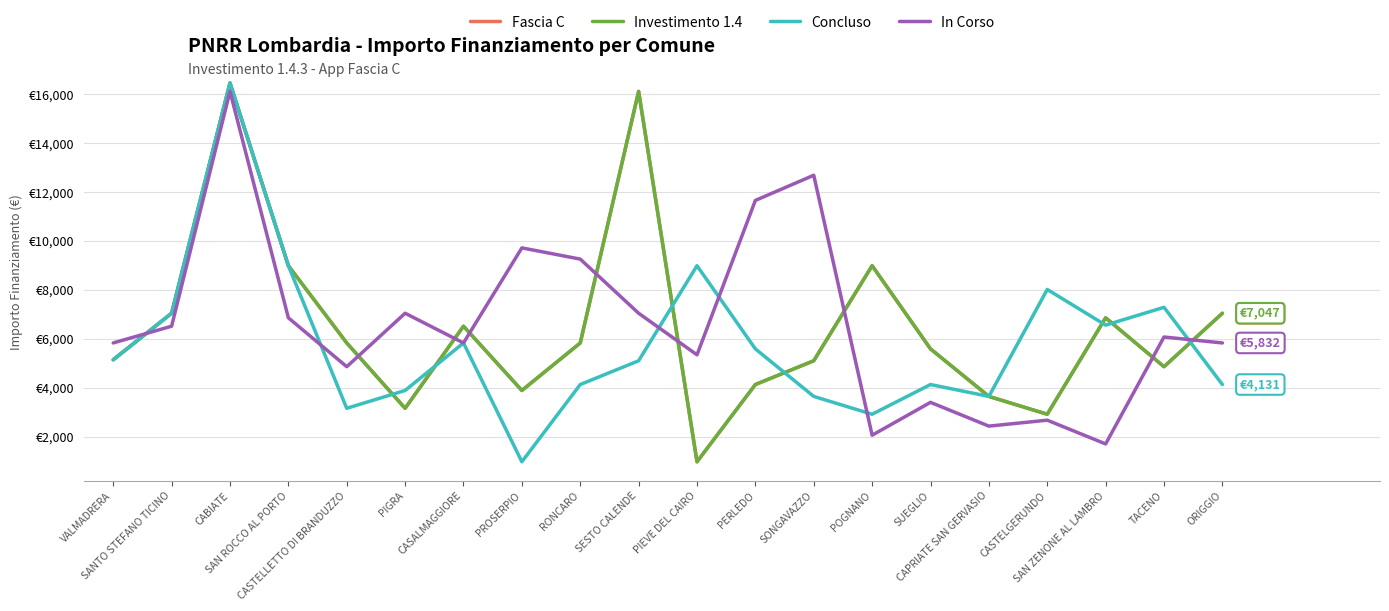

What is the difference between the highest and lowest values at CASALMAGGIORE?

686